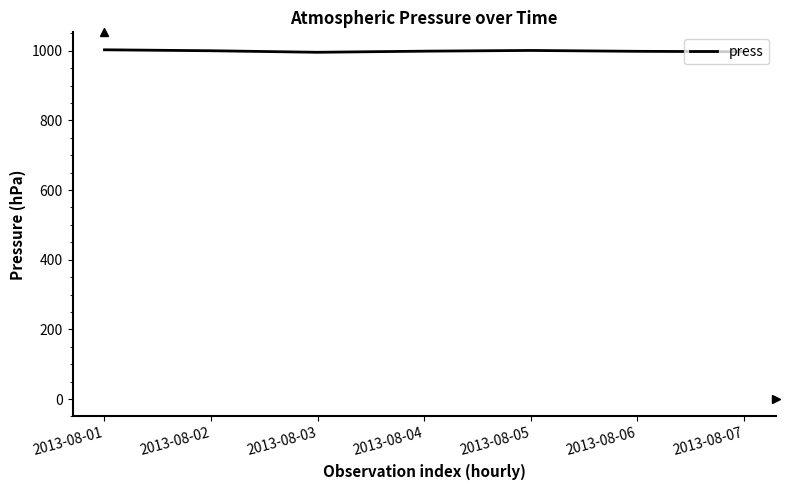

What value does the data have at 2013-08-07?

997.0